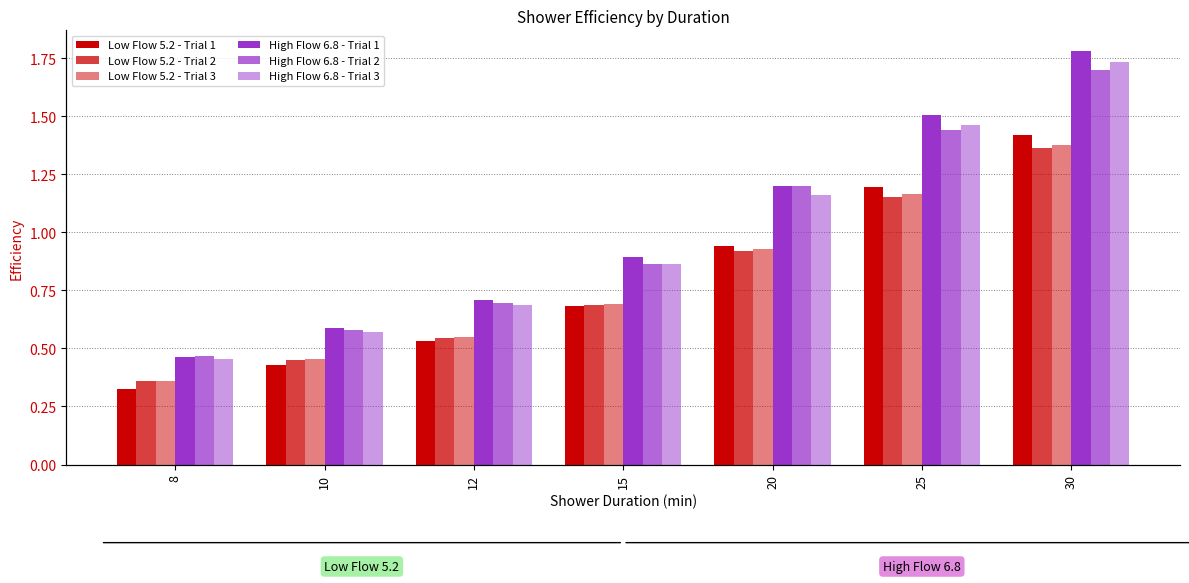

True or false: Low Flow 5.2 - Trial 3 has a value of 1.4 at 30.

True